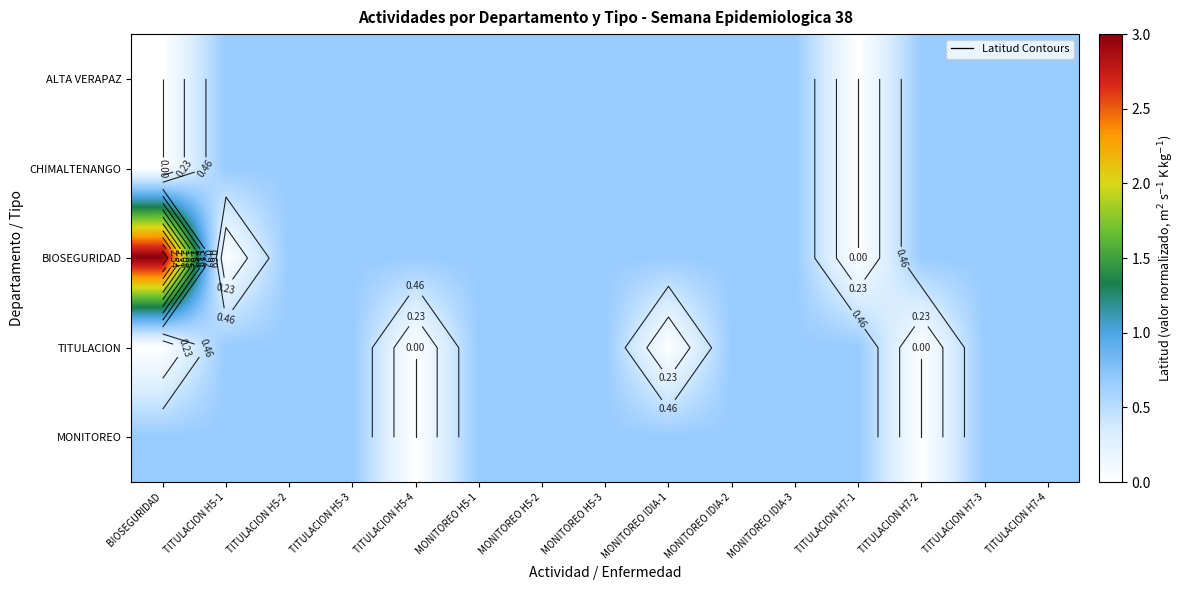

At which category is the sum across all series the highest?

BIOSEGURIDAD